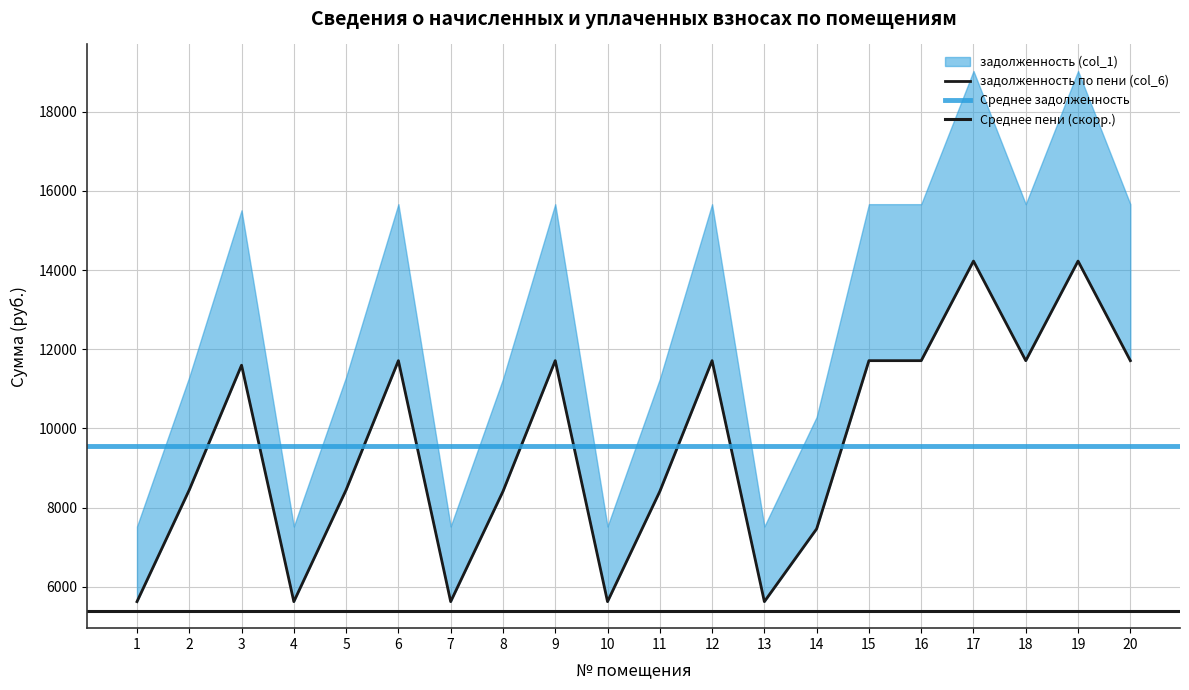

Which category has the highest value across all series?

17